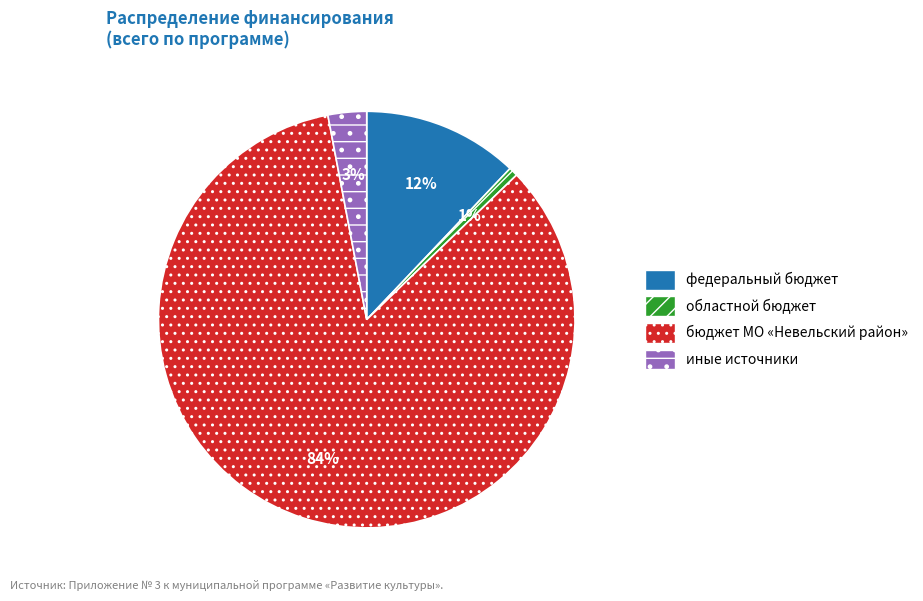

How many segments does this pie chart have?

4